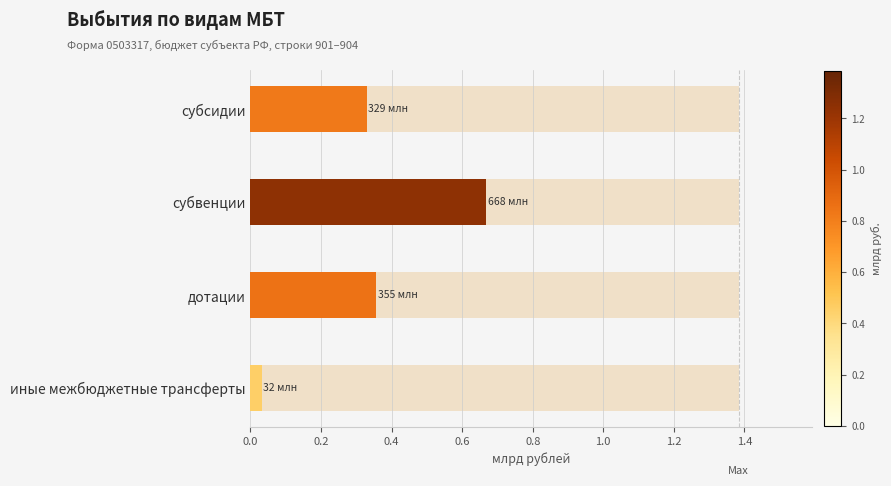

What is the change in value from дотации to иные межбюджетные трансферты?

-0.3